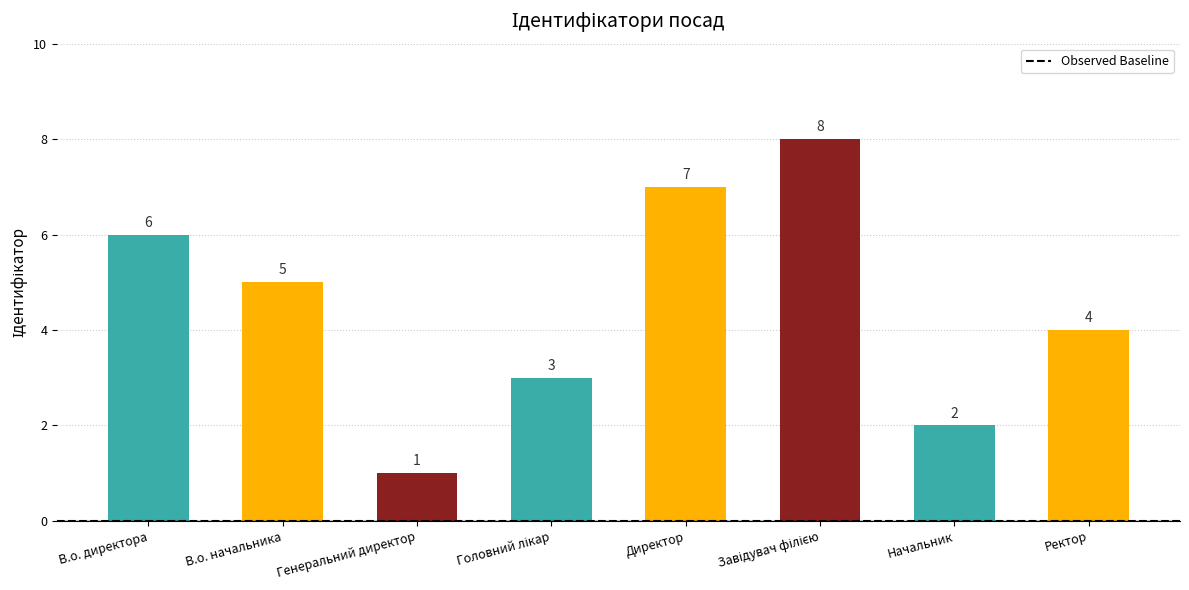

Which category has the lowest value across all series?

Генеральний директор